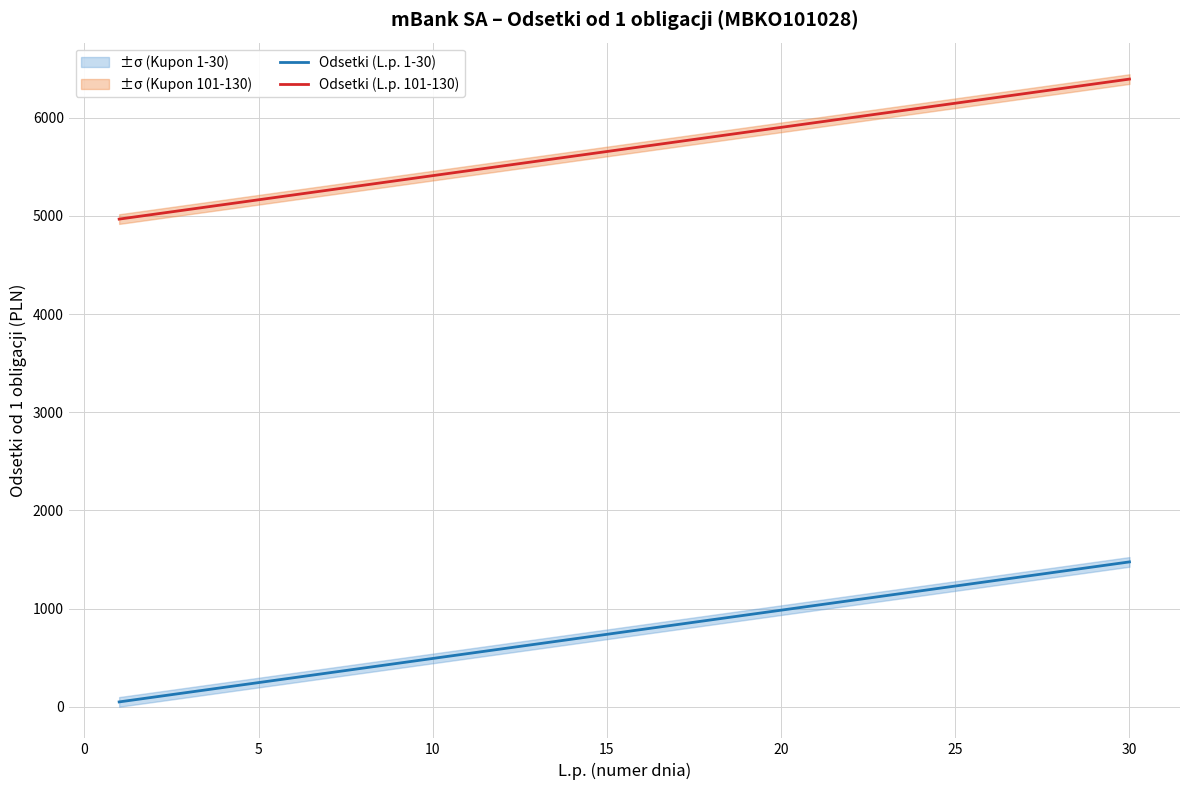

True or false: Odsetki (L.p. 101-130) and Odsetki (L.p. 1-30) intersect in this chart.

False